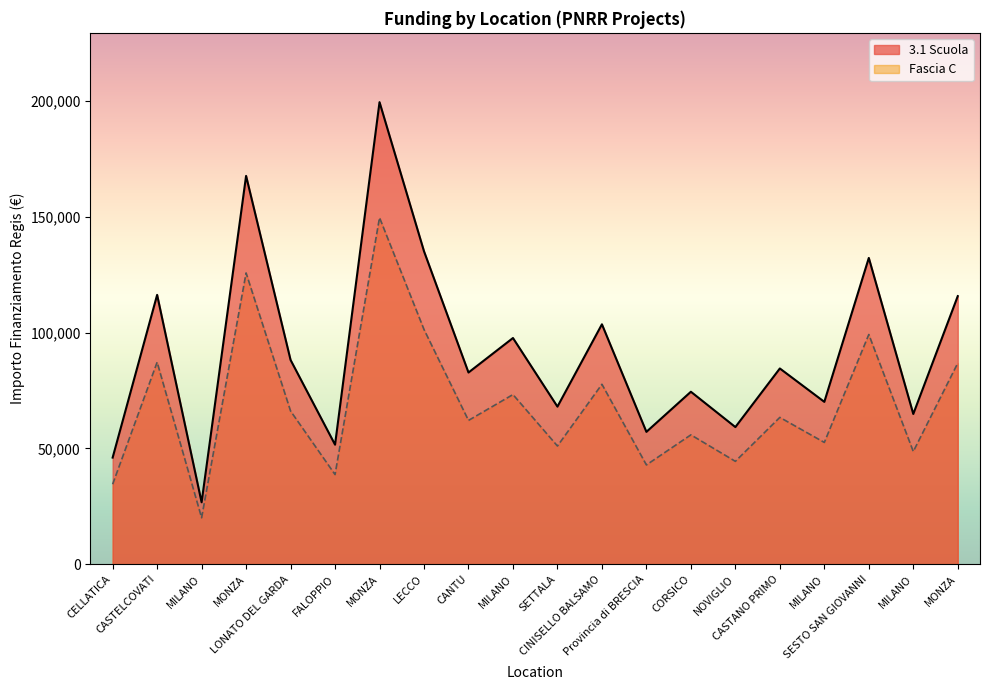

What is the sum of all 3.1 Scuola values?

1842045.2